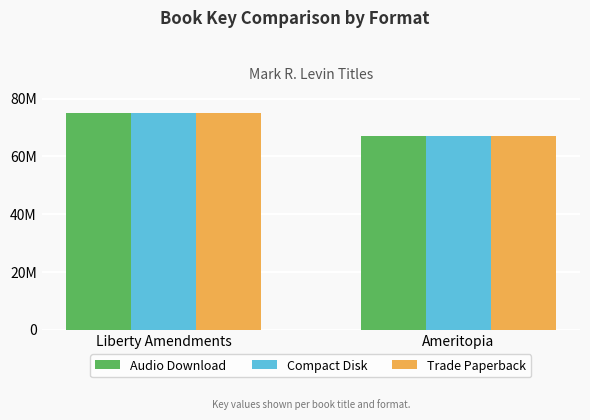

Which category has the lowest value in the Compact Disk series?

Ameritopia